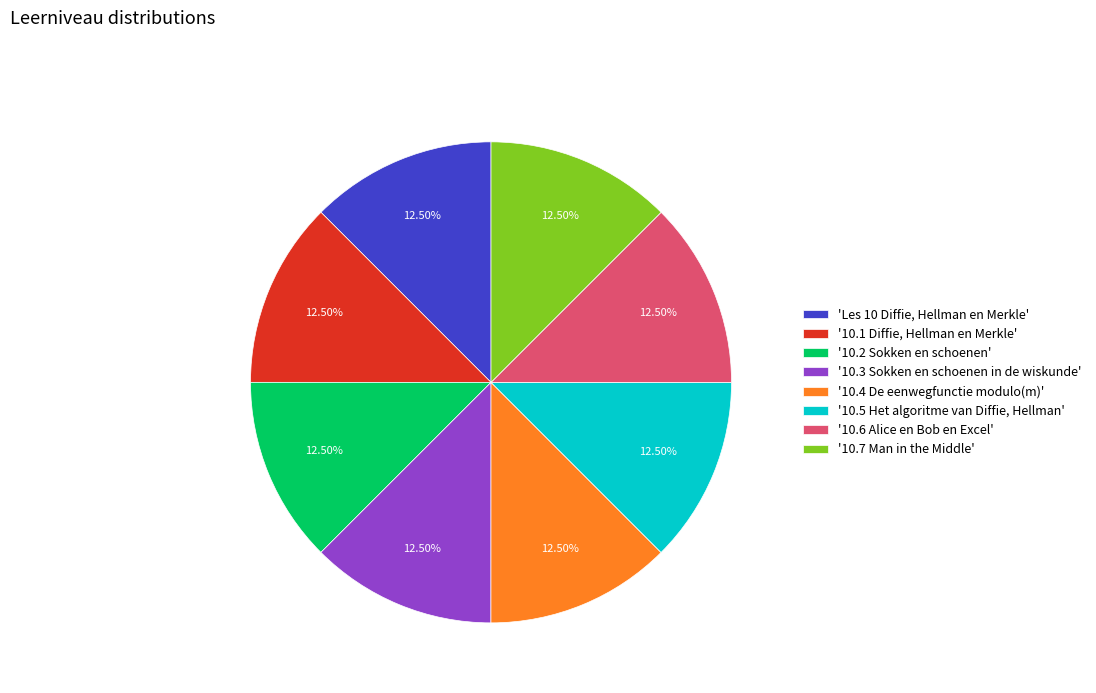

Does '10.1 Diffie, Hellman en Merkle' represent more than half of the total?

No